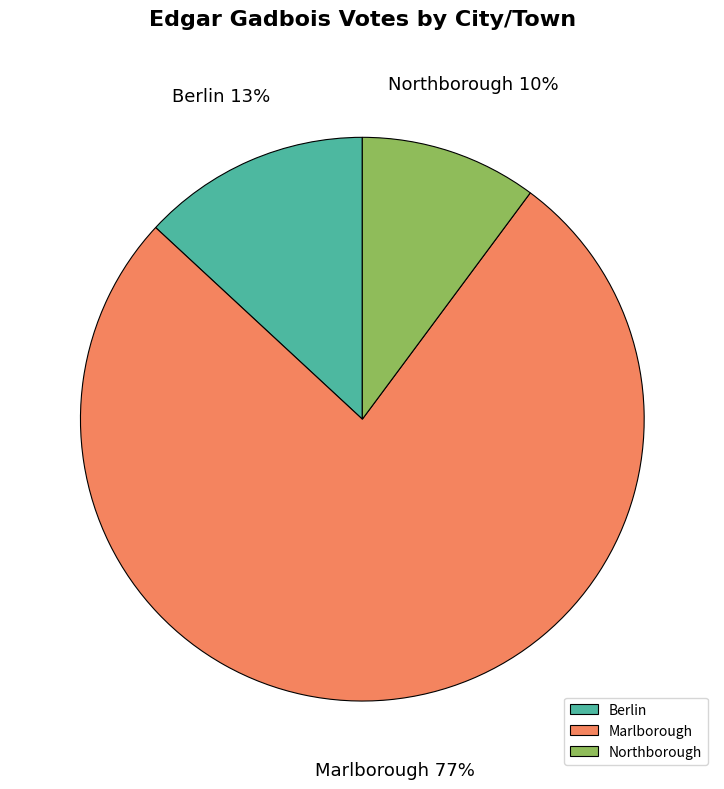

Is it true that Berlin is 22% of the pie?

False